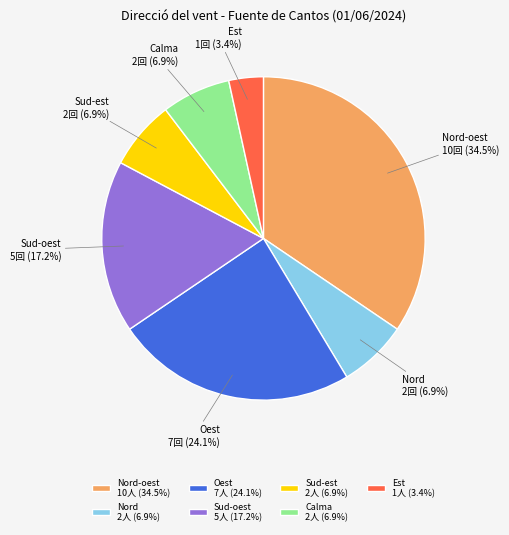

Count the number of slices in the pie.

7